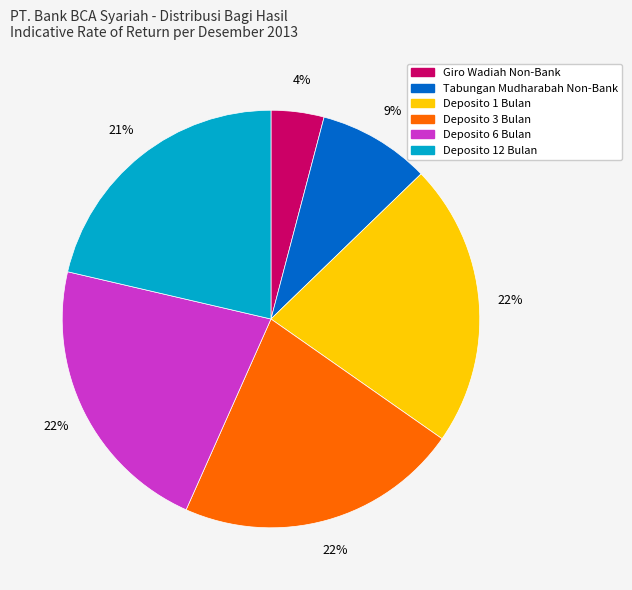

Which slice is the smallest?

Giro Wadiah Non-Bank